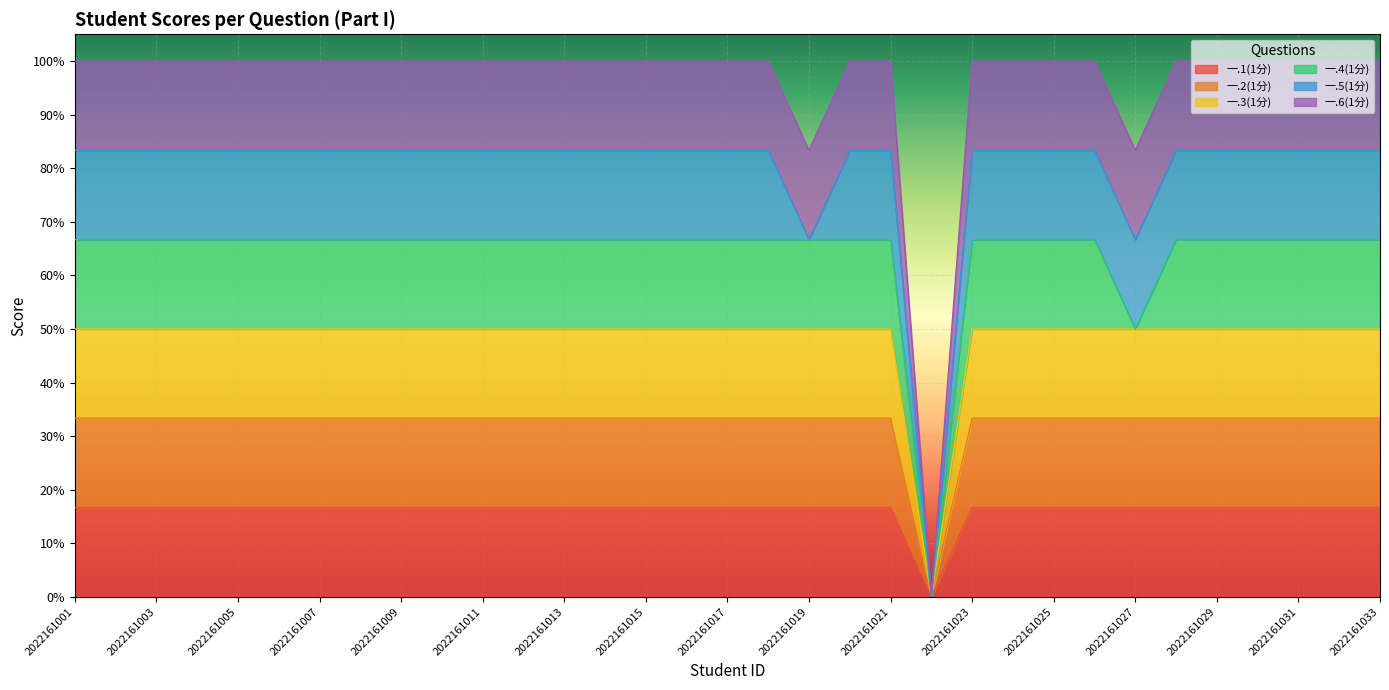

Does the chart display data point markers on the line(s)?

No